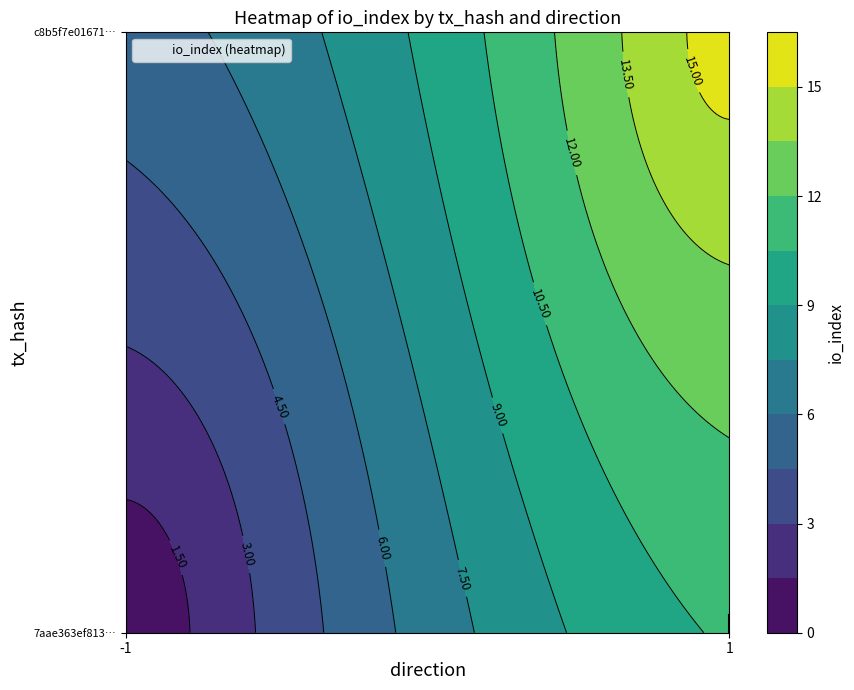

At how many categories does at least one series exceed 8?

1